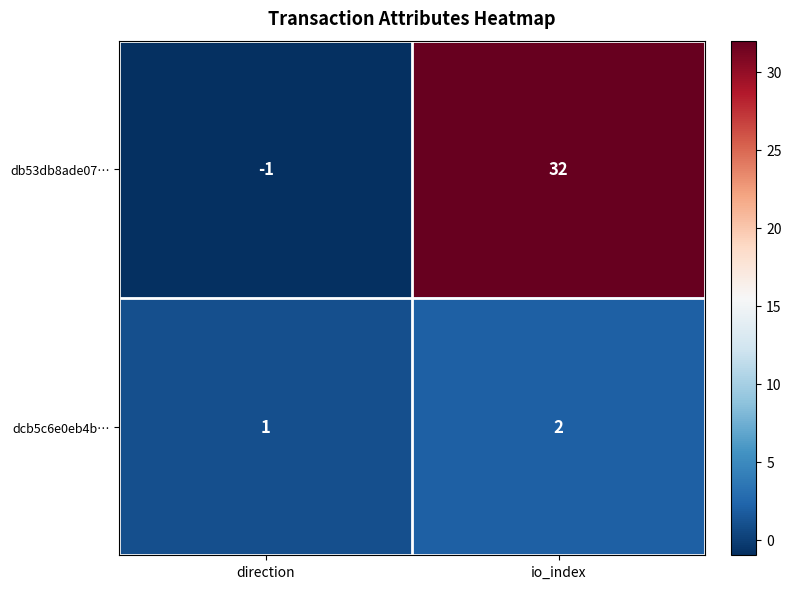

Which series has the largest range (max minus min)?

db53db8ade07…